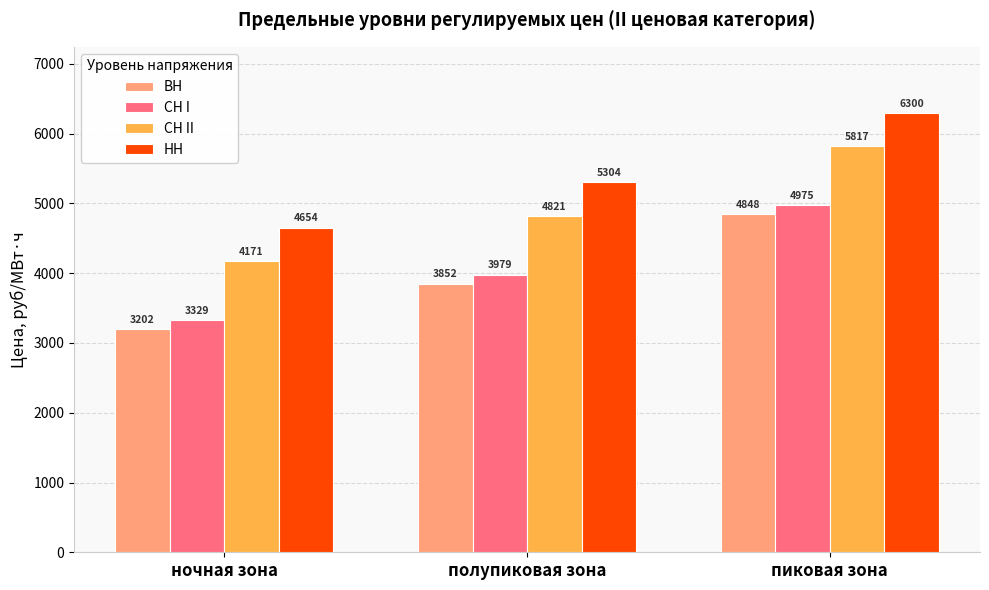

At полупиковая зона, list the series in order from smallest to largest.

ВН, СН I, СН II, НН